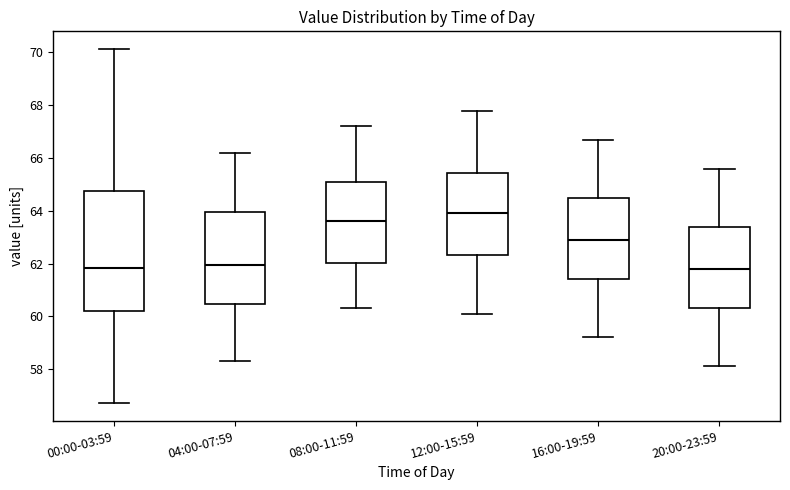

Which box is the tallest, from its lower edge to its upper edge?

00:00-03:59